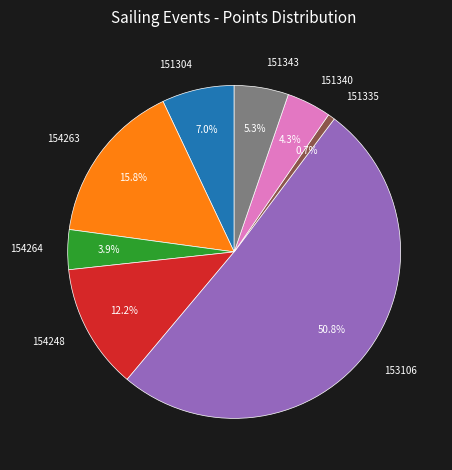

What is the largest slice in the pie chart?

153106